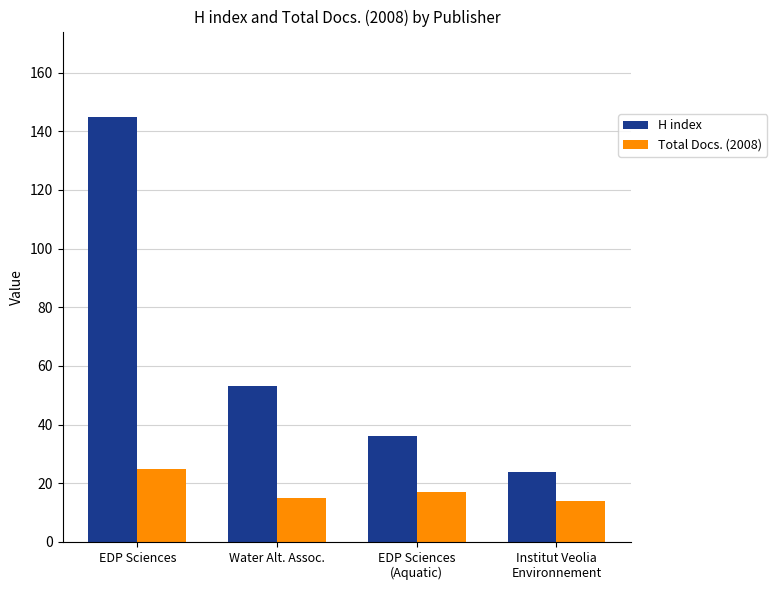

List the series in order of their overall mean, lowest first.

Total Docs. (2008), H index